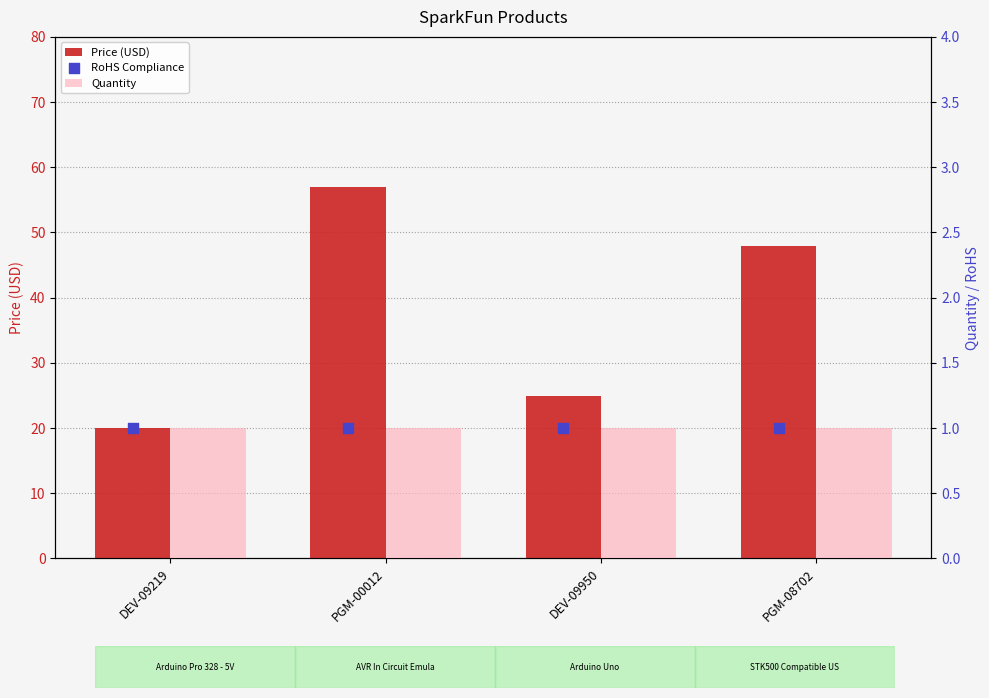

Which series contains the lowest Y value?

Quantity